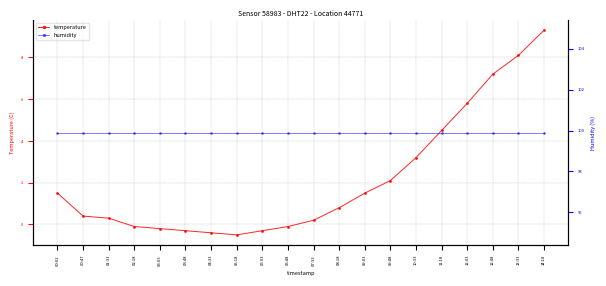

Reading left to right, extract all data points from this chart.

temperature: 00:02=1.5	00:47=0.4	01:33=0.3	02:18=-0.1	03:03=-0.2	03:48=-0.3	04:33=-0.4	05:18=-0.5	06:03=-0.3	06:48=-0.1	07:33=0.2	08:18=0.8	09:03=1.5	09:48=2.1	10:33=3.2	11:18=4.5	12:03=5.8	12:48=7.2	13:33=8.1	14:18=9.3
humidity: 00:02=99.9	00:47=99.9	01:33=99.9	02:18=99.9	03:03=99.9	03:48=99.9	04:33=99.9	05:18=99.9	06:03=99.9	06:48=99.9	07:33=99.9	08:18=99.9	09:03=99.9	09:48=99.9	10:33=99.9	11:18=99.9	12:03=99.9	12:48=99.9	13:33=99.9	14:18=99.9